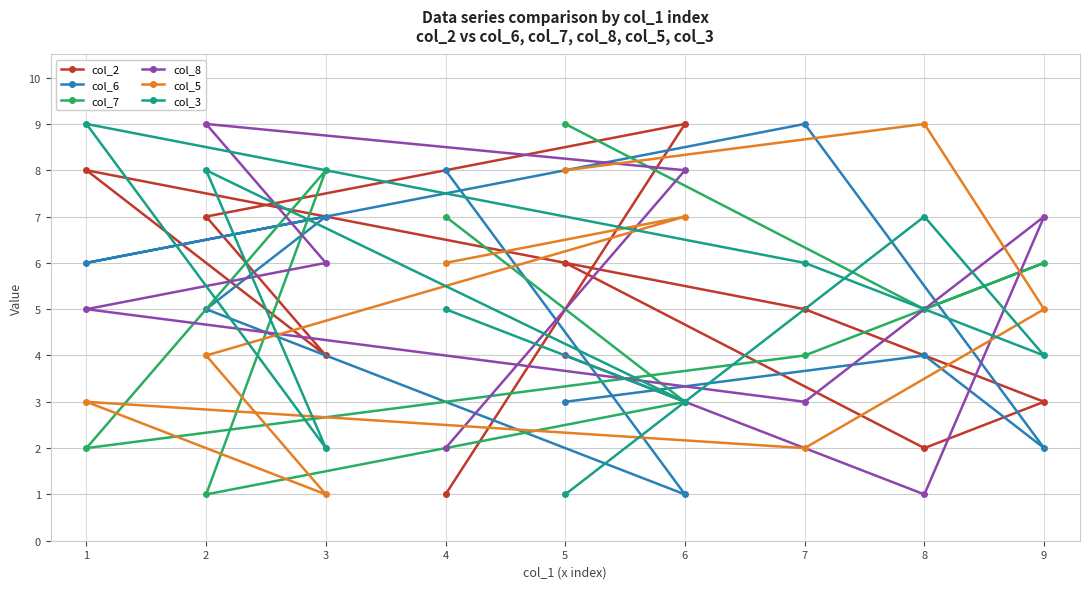

After their last crossing, which series has the higher values: col_2 or col_3?

col_2